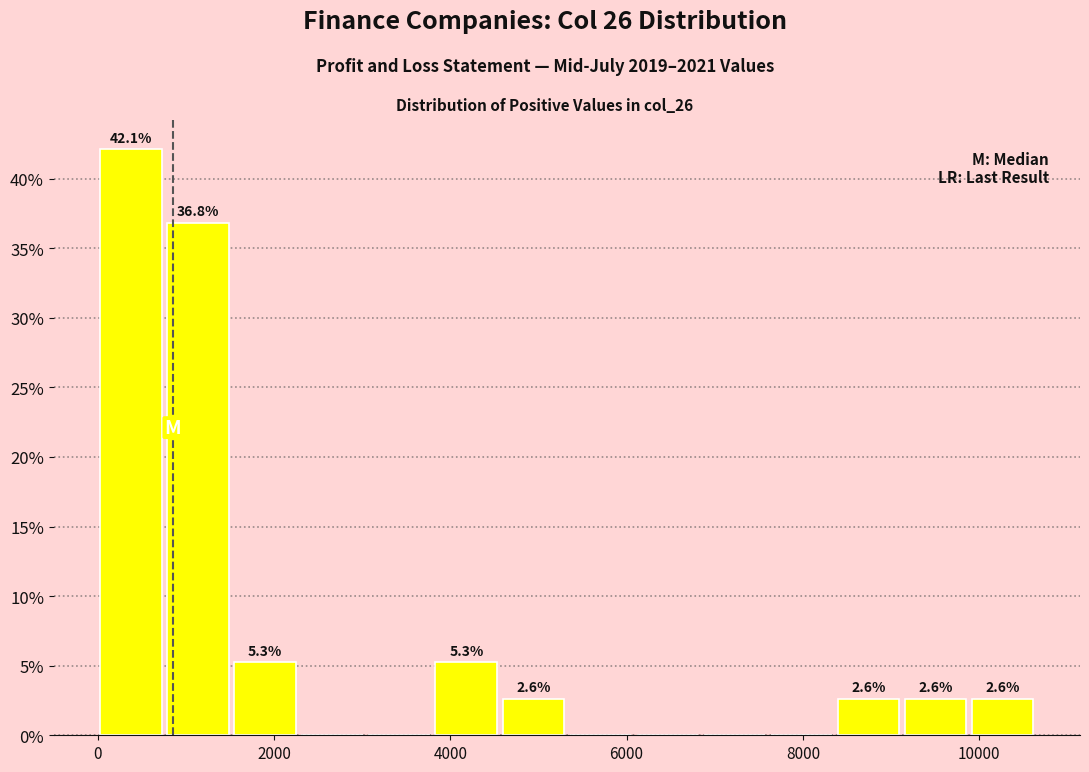

Around what value on the x-axis is the tallest bar? Give the approximate position of its centre, as read against the axis.

400